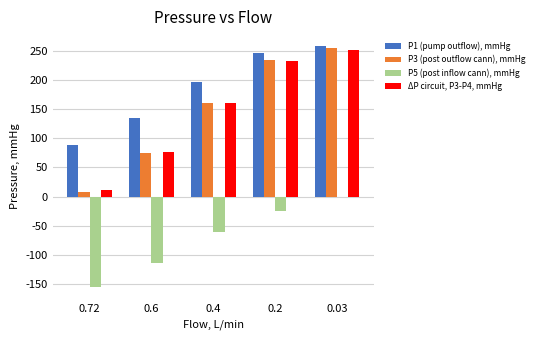

What is the maximum value shown in the chart?

258